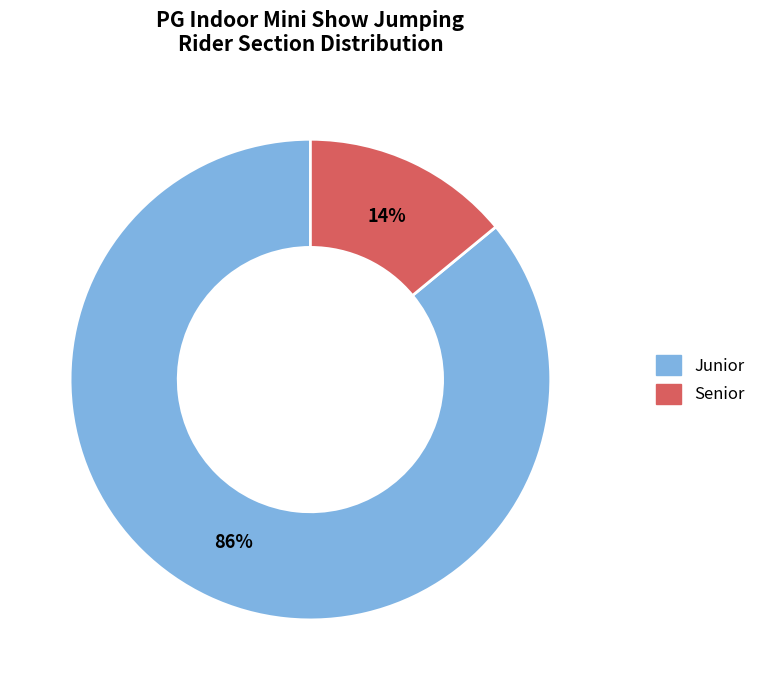

To the nearest percent, what is the difference between the largest and smallest slice percentages?

72%